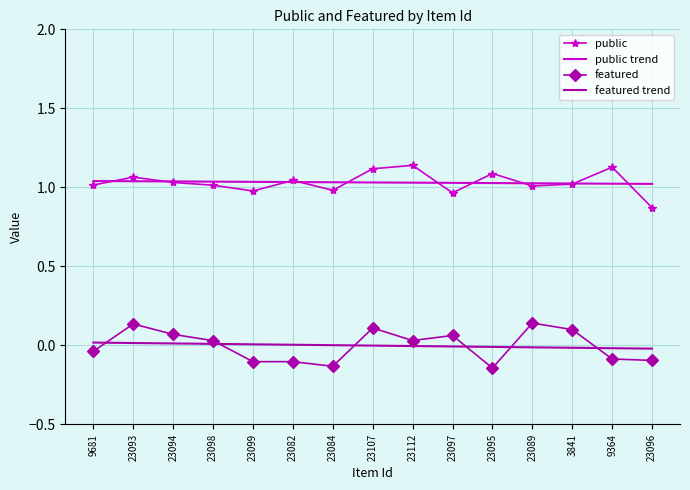

How many distinct data groups are displayed?

4